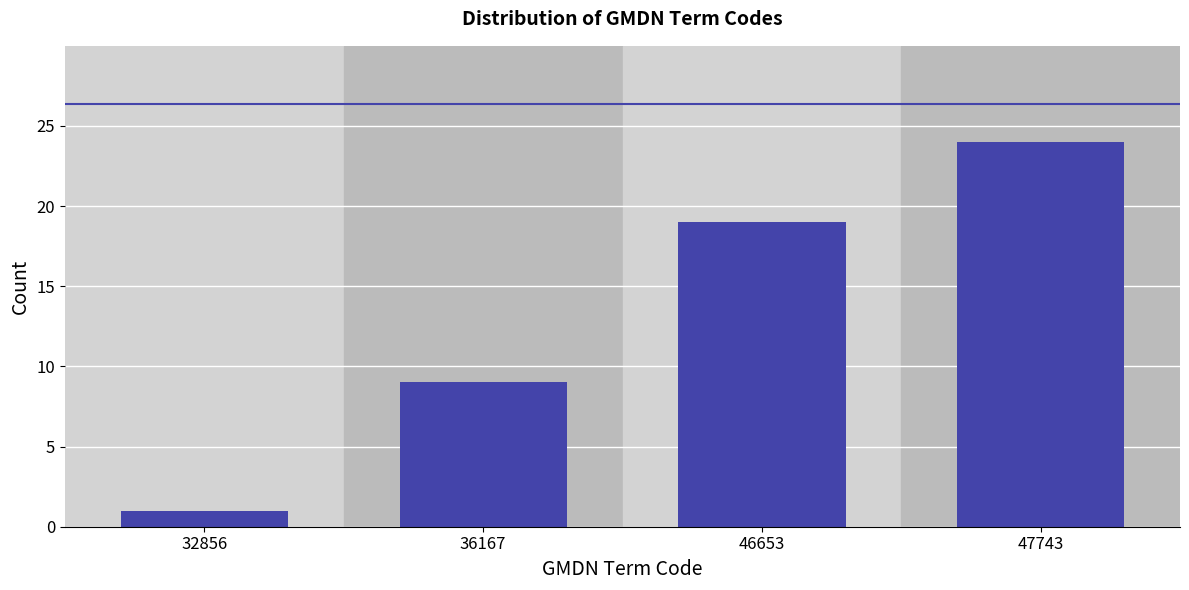

Reading left to right, list all the values displayed in this chart.

32856=1	36167=9	46653=19	47743=24